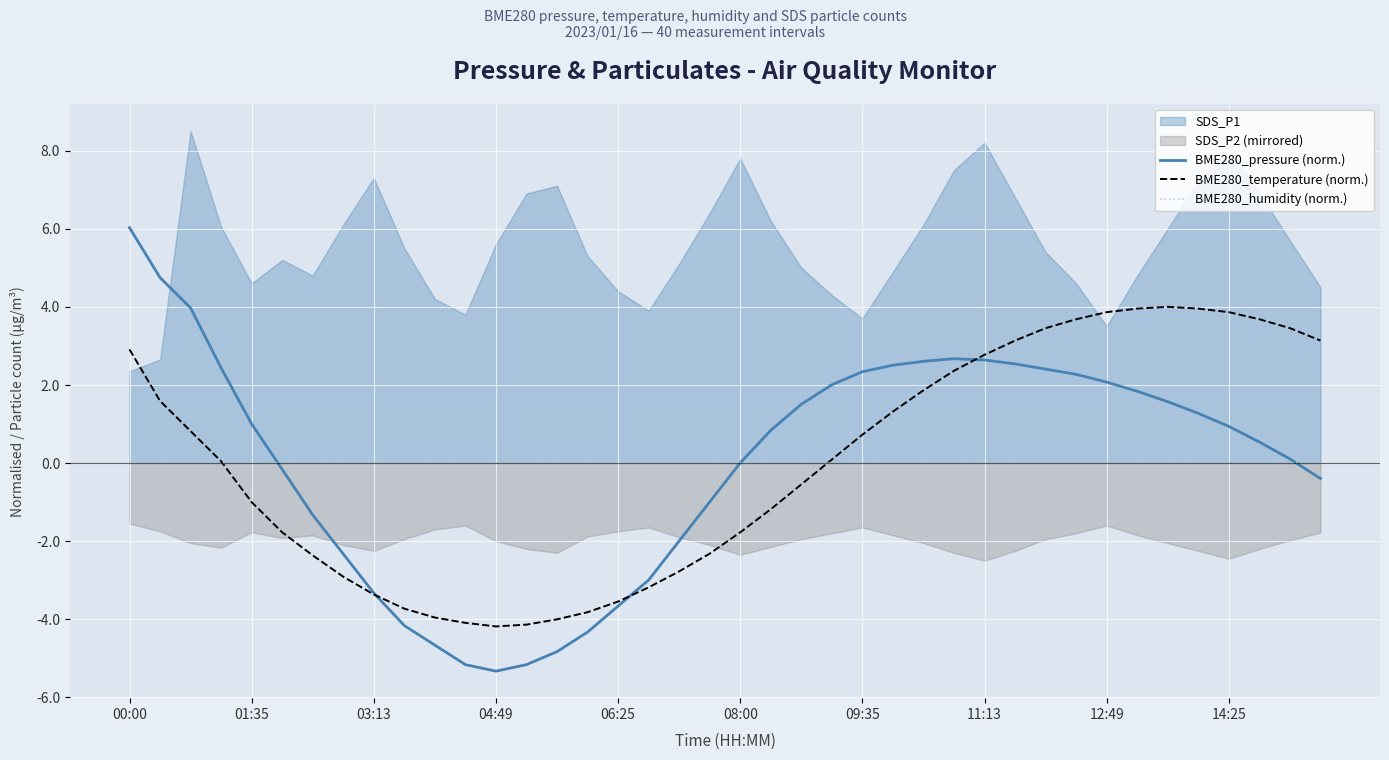

How many categories are shown in the chart?

40